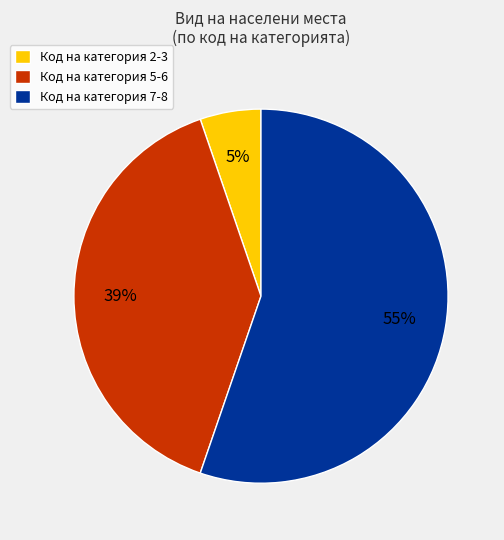

Approximately how many times larger is the value at Код на категория 7-8 compared to Код на категория 5-6?

1.4